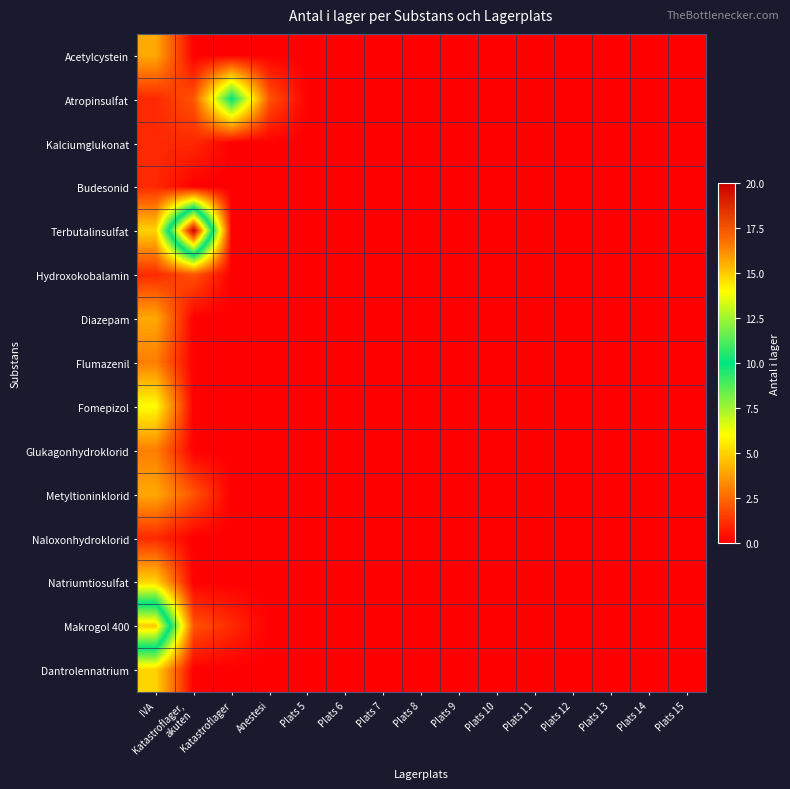

How many data points does each series have?

15